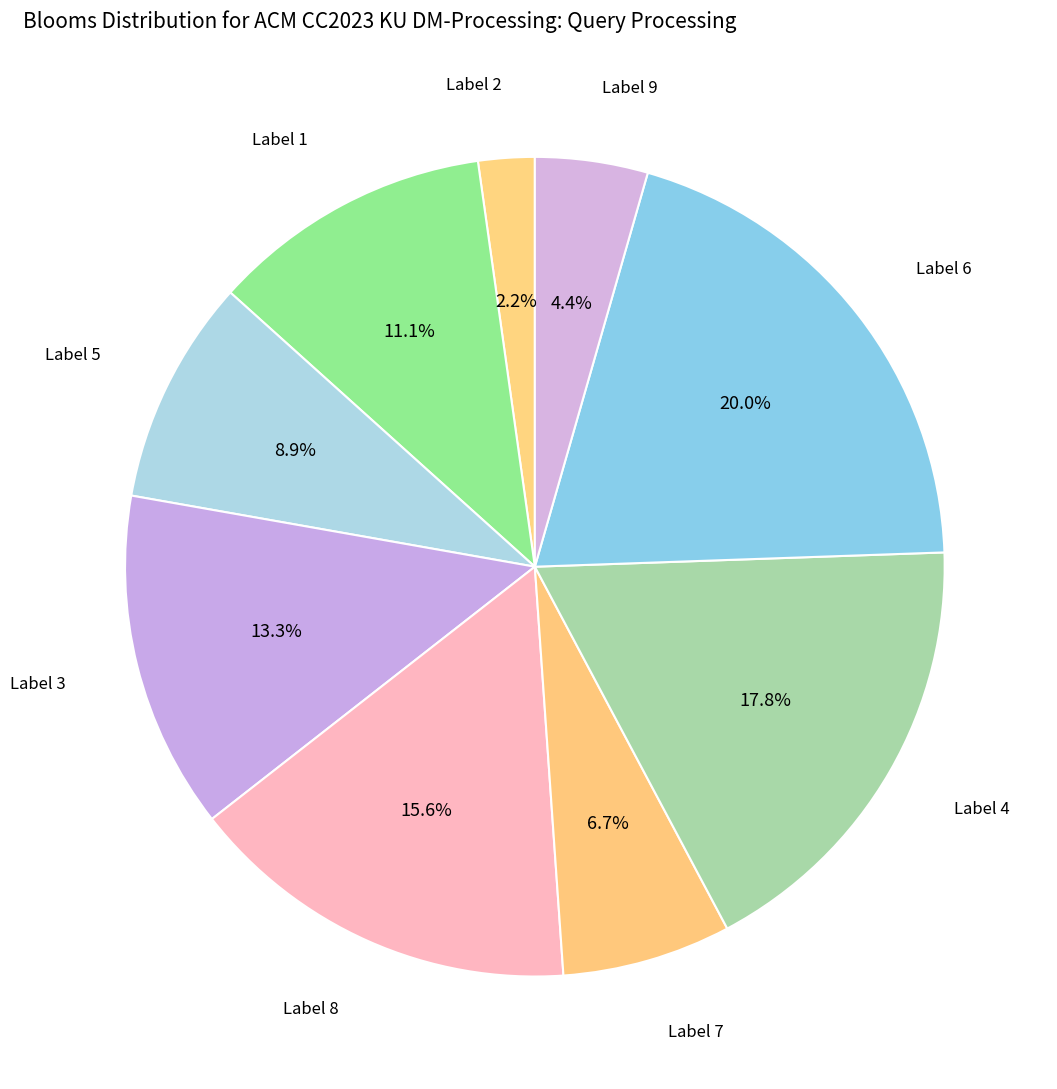

Count the number of slices in the pie.

9